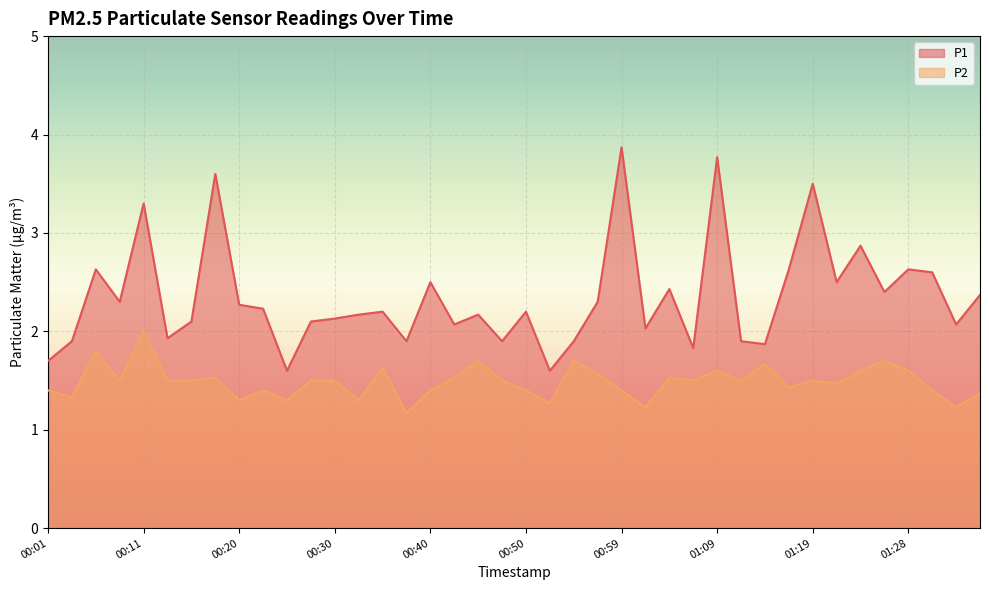

Count the number of categories in the chart.

40